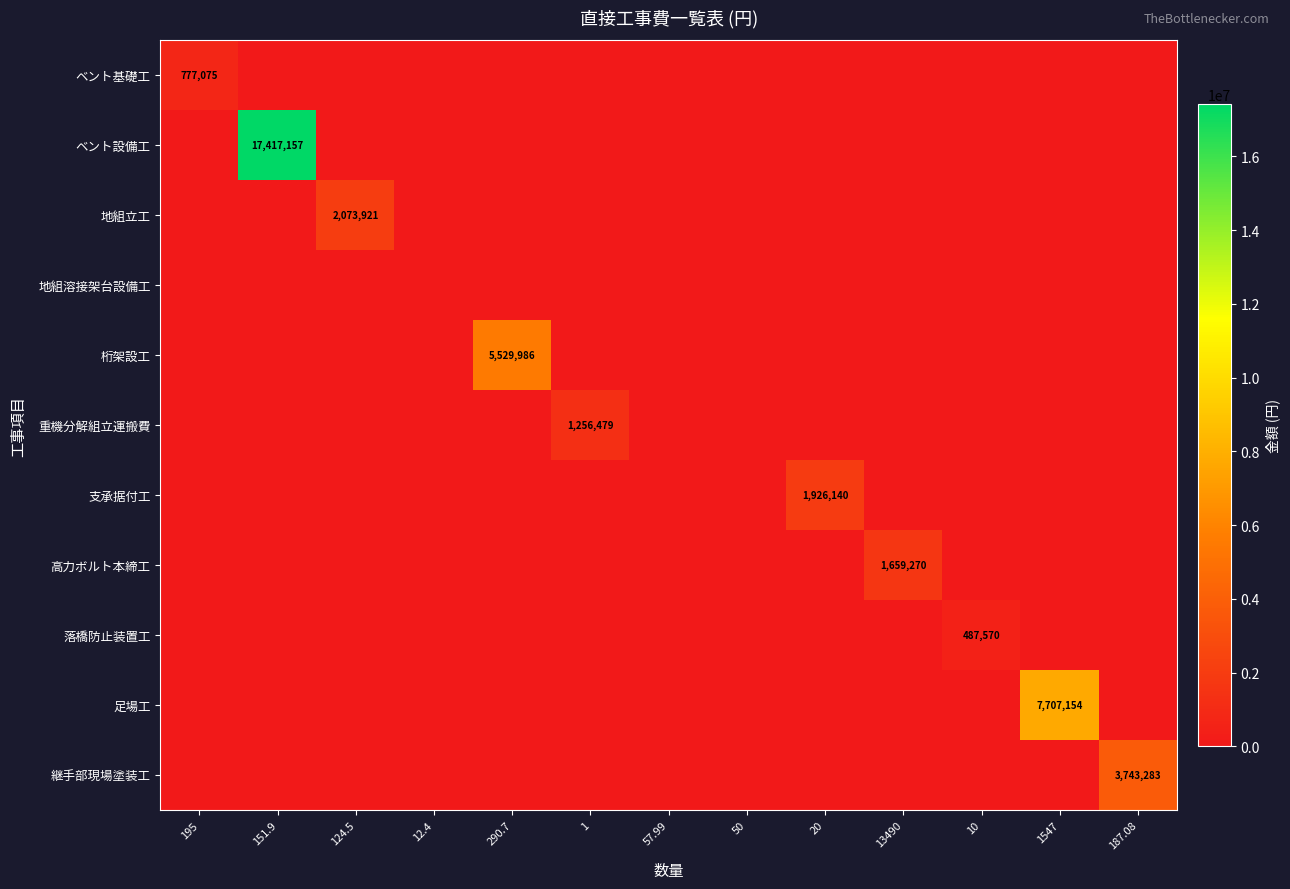

Which label corresponds to the smallest value in the chart?

151.9